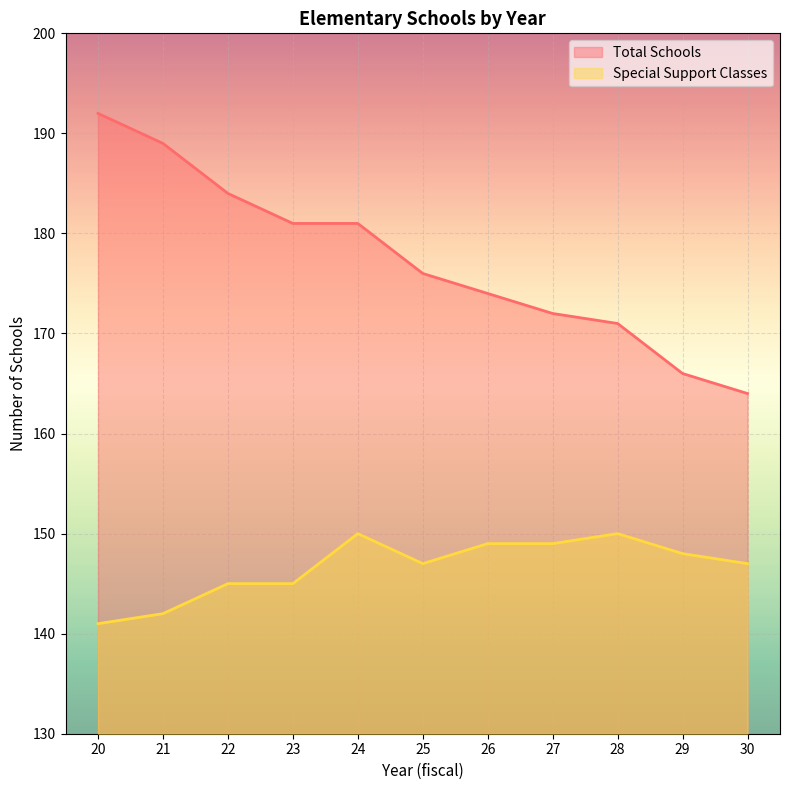

True or false: Total Schools has a value of 41 at 22.

False